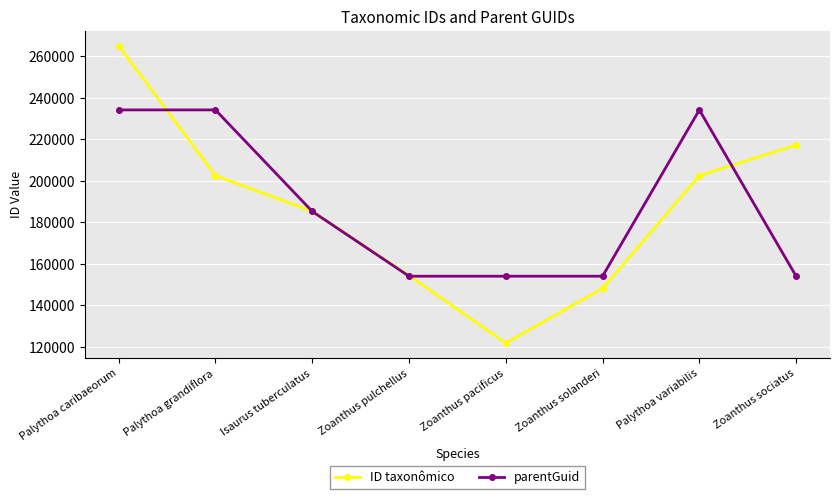

What position from the left is Palythoa grandiflora?

2